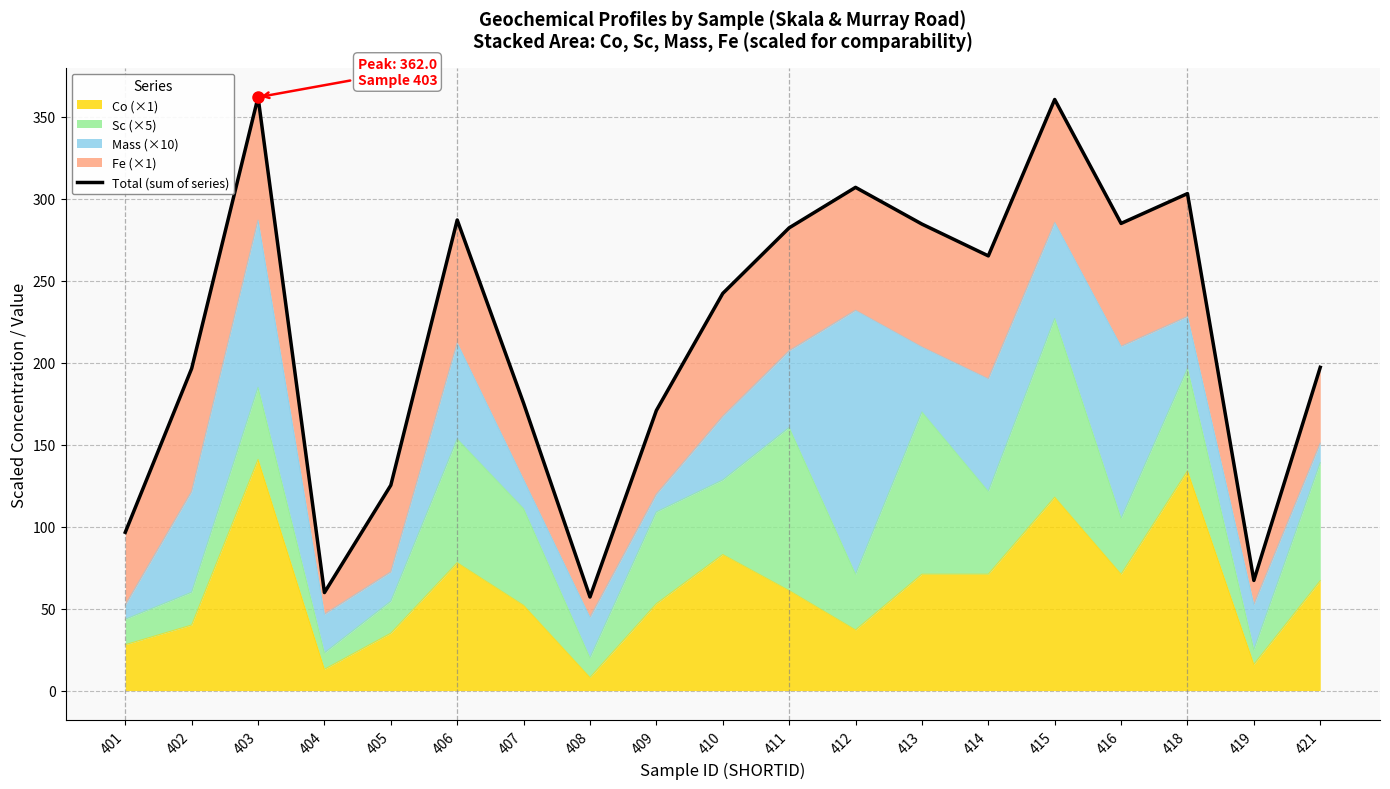

What is the ratio of the value at 414 to the value at 406?

0.9